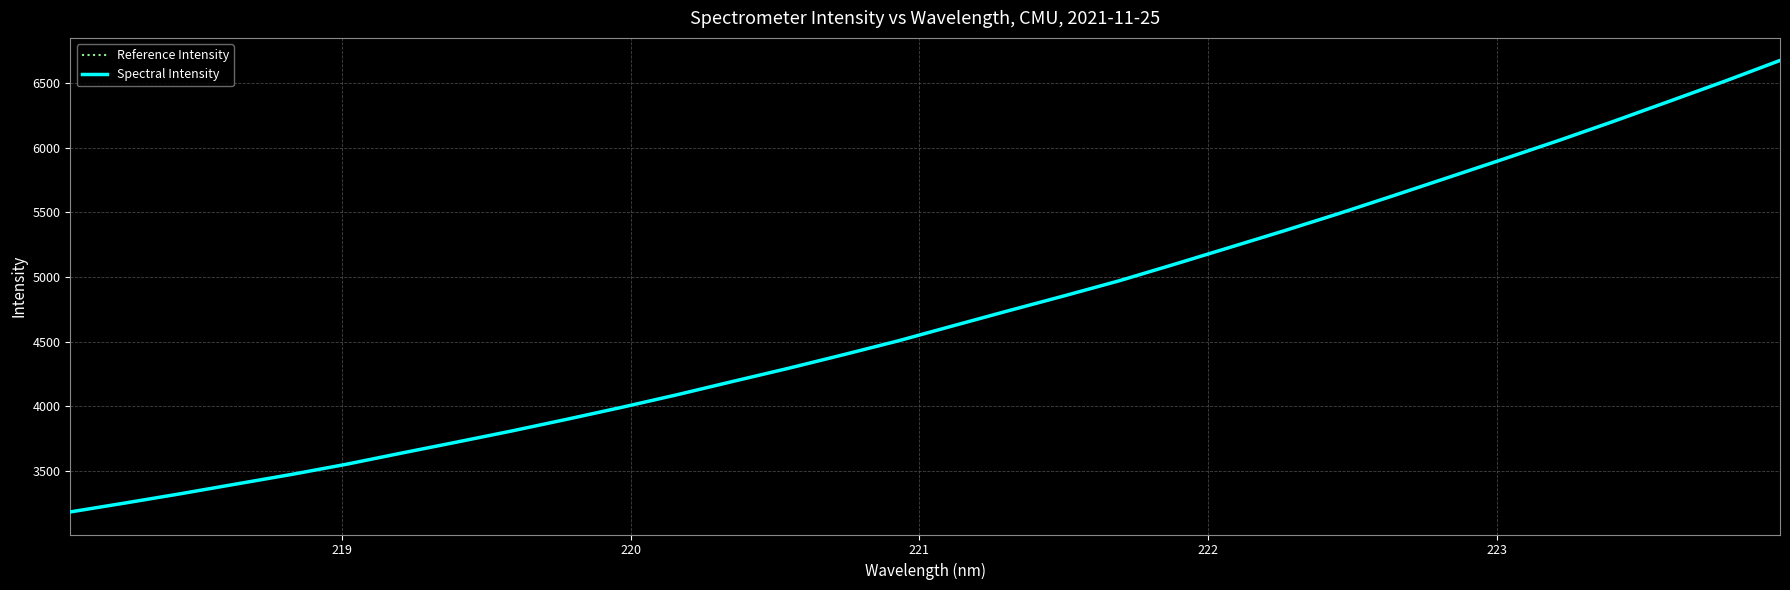

At how many categories does at least one series exceed 5233?

10